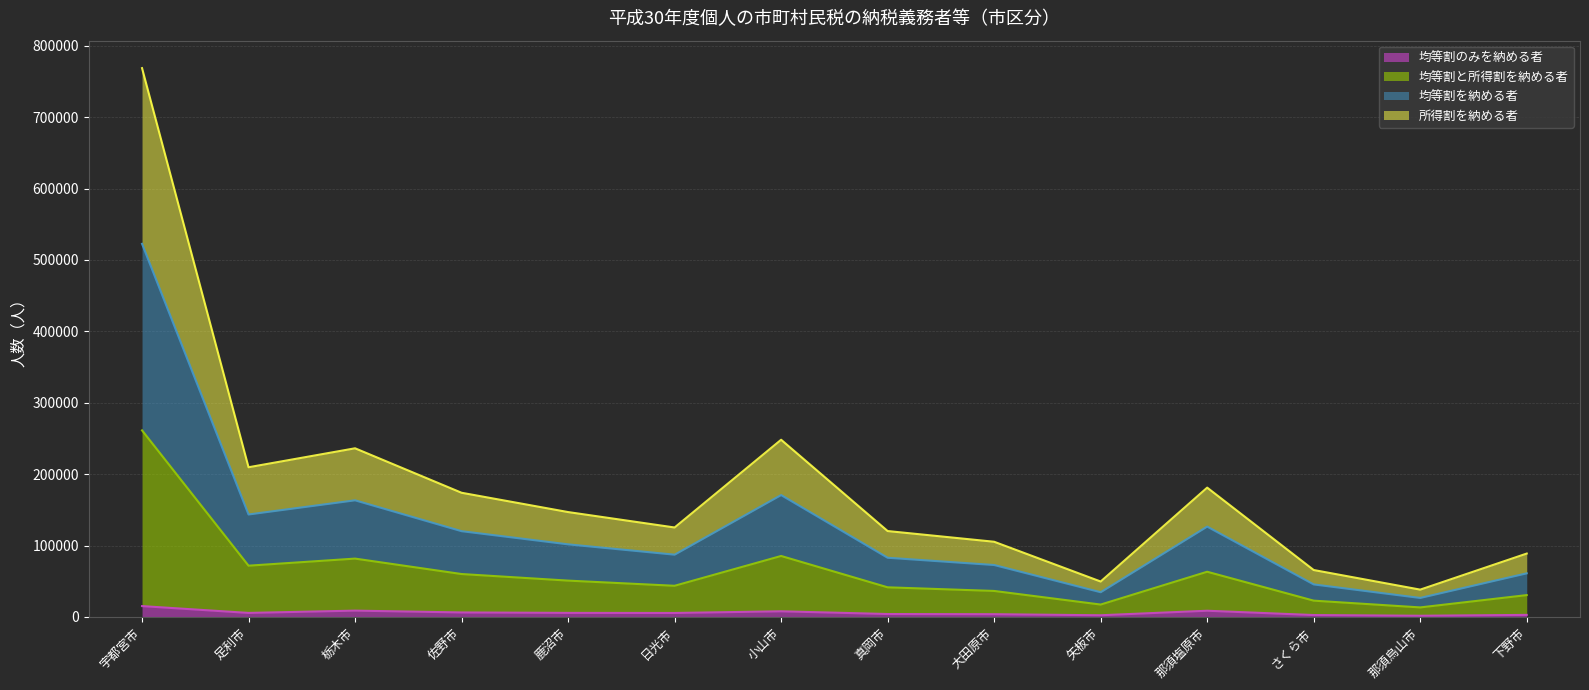

At which category is the sum across all series the highest?

宇都宮市